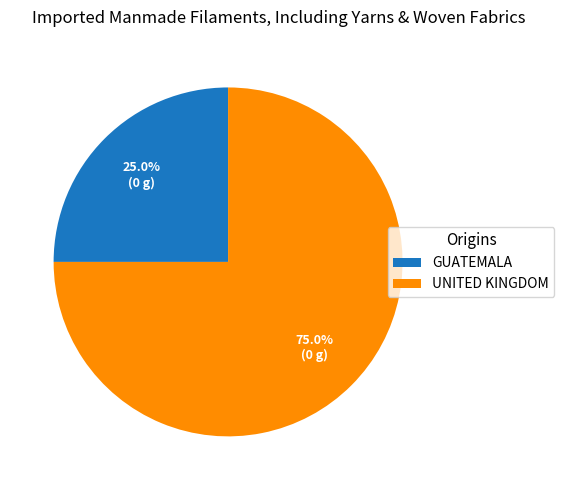

Is there a majority slice in this chart?

Yes